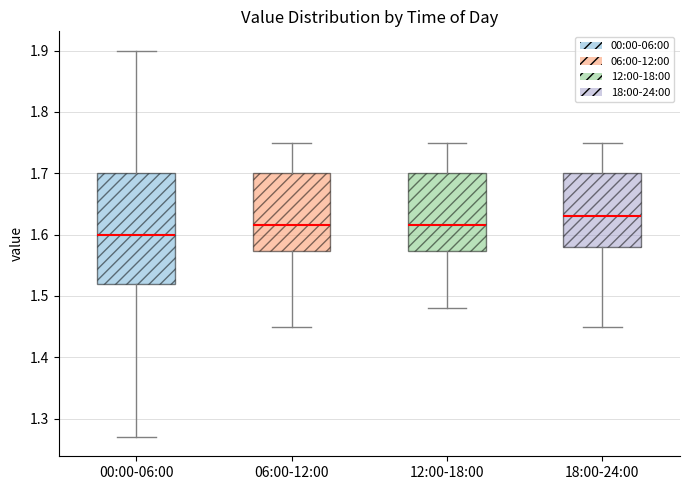

Where is the upper edge of the box for 06:00-12:00 on the y-axis? The values are not printed on the chart, so give them approximately, as read against the axis.

1.70